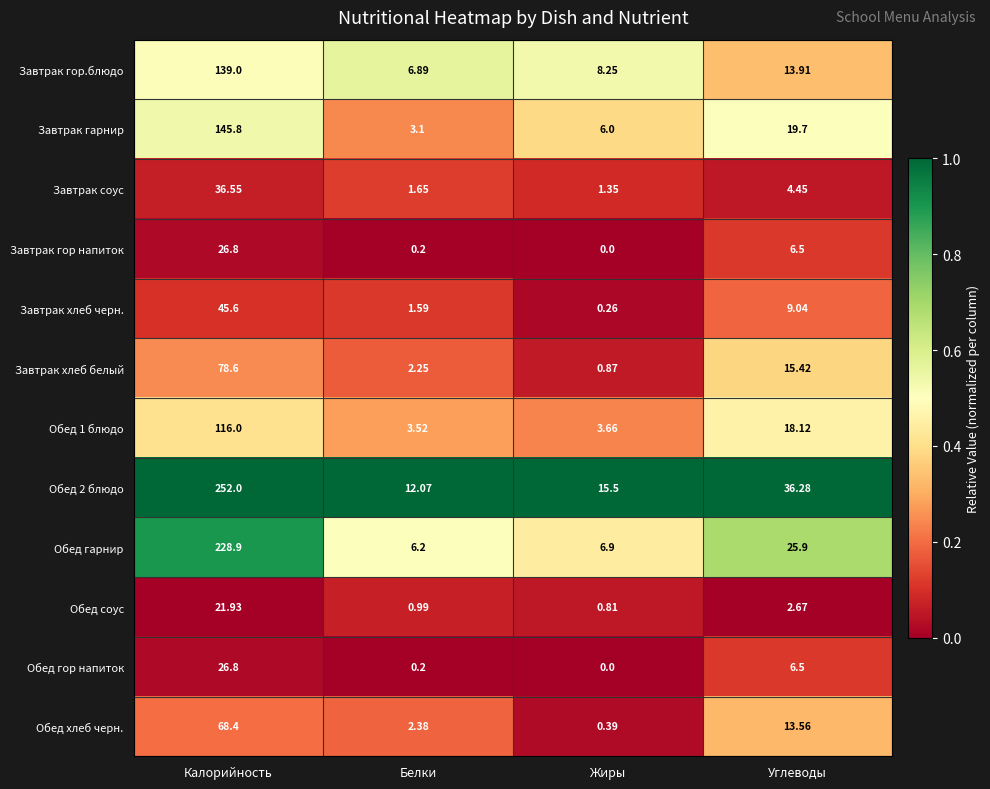

At which label is Обед гарнир closest to 117?

Углеводы